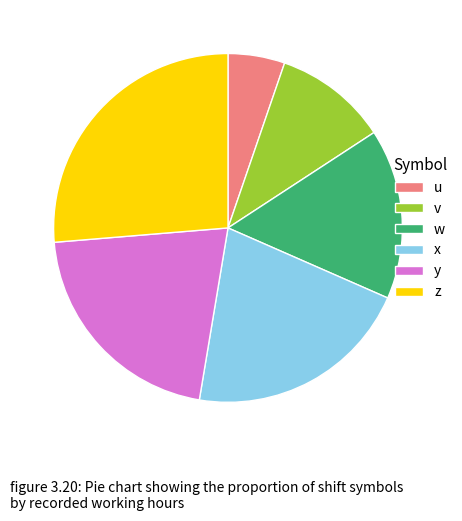

Combined, do z and y account for over 50%?

No